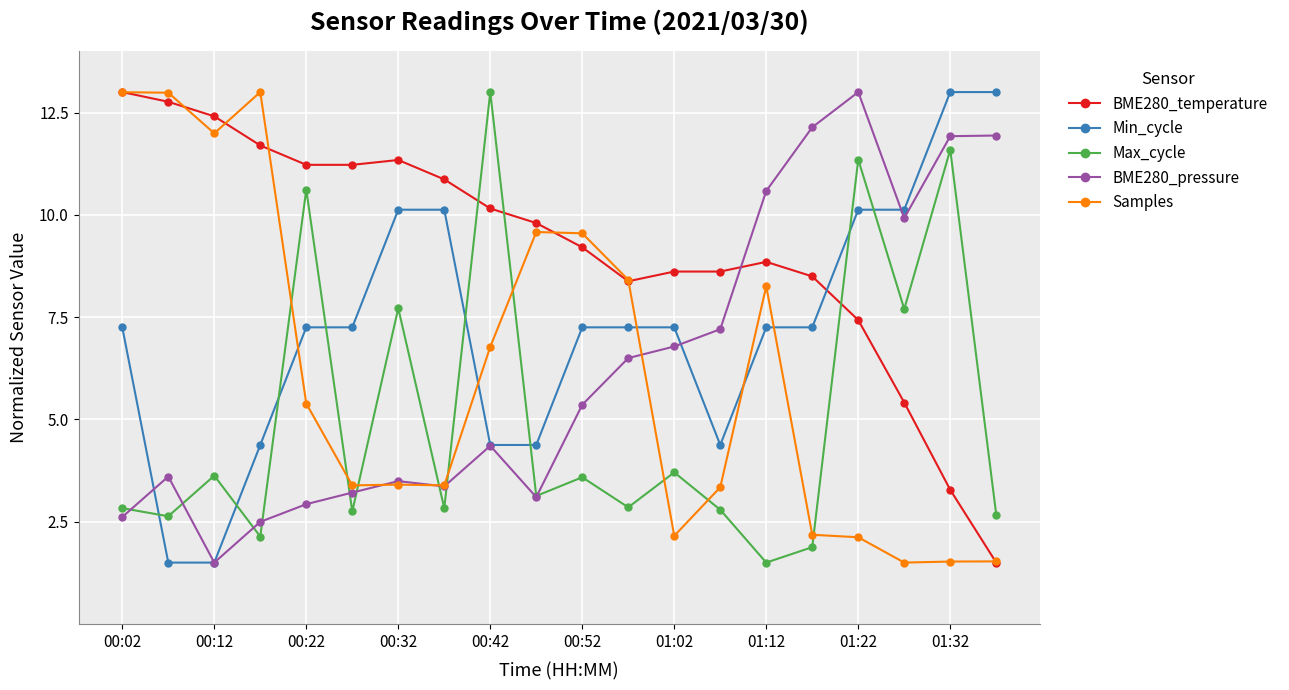

At how many categories does at least one series exceed 5?

20